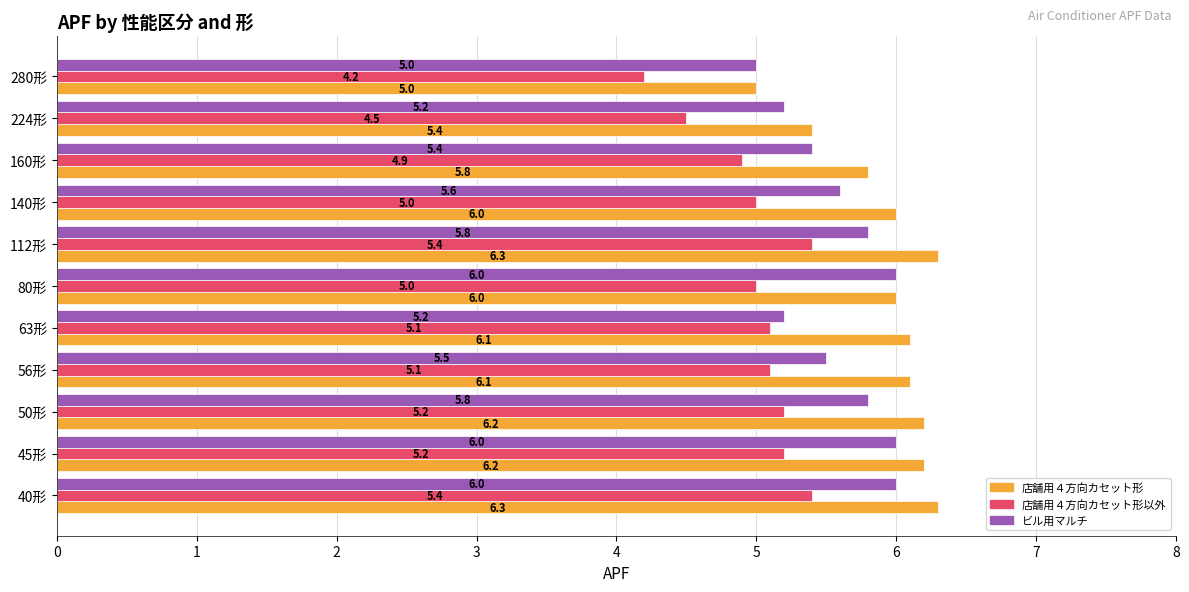

List the series in order of their peak value, lowest first.

店舗用４方向カセット形以外, ビル用マルチ, 店舗用４方向カセット形